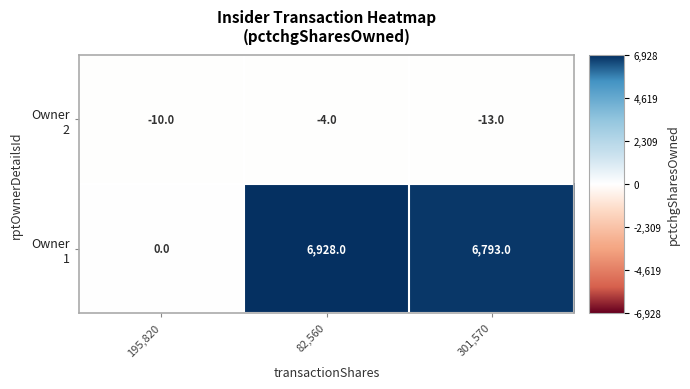

At which category is the sum across all series the highest?

82,560